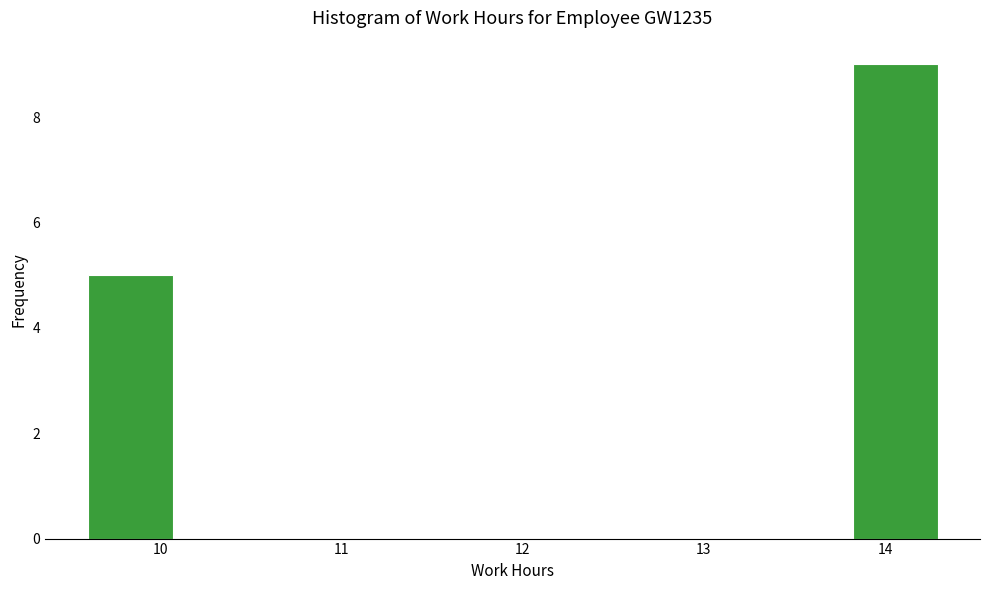

Which range on the x-axis has the tallest bar?

13.8 to 14.3